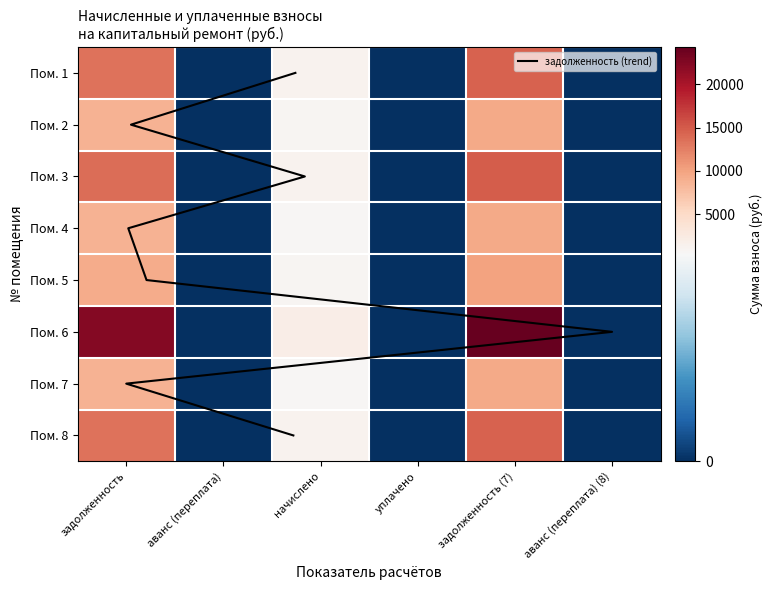

What value does the 2 series have at задолженность?

13440.0